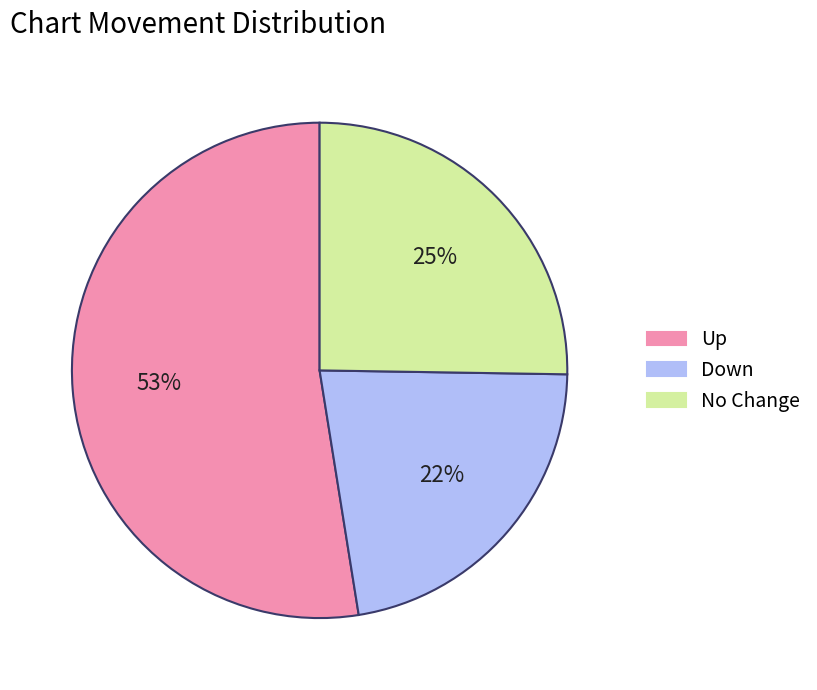

To the nearest percent, what is the average slice percentage?

33%